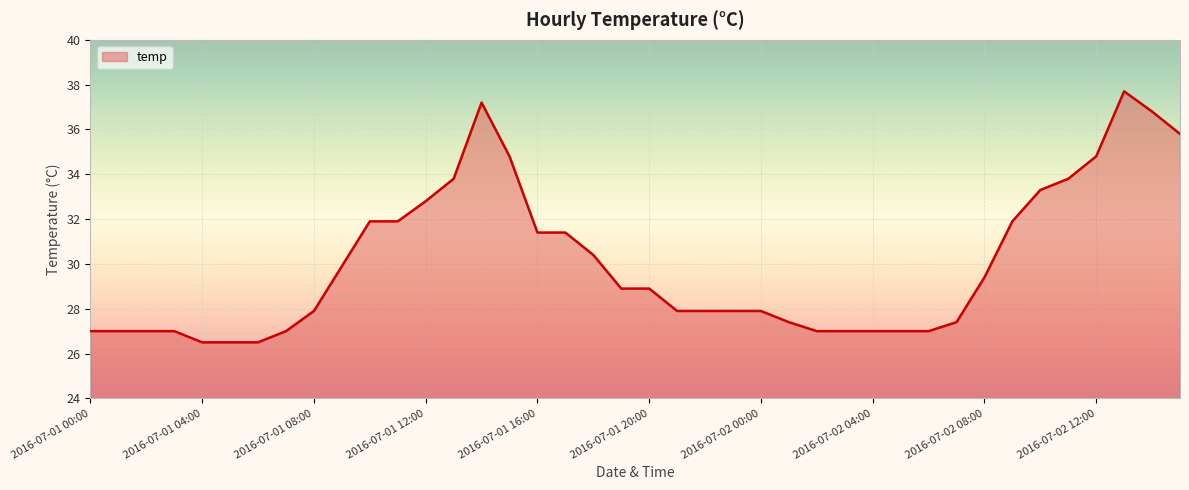

Count the number of data series in this chart.

1